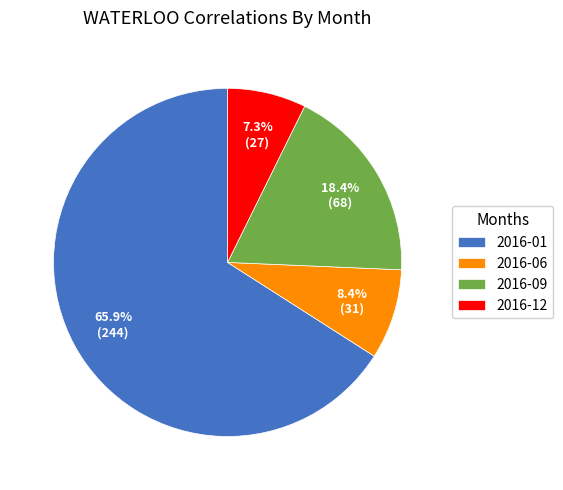

Combined, what portion of the pie is 2016-01 and 2016-06?

74.3%